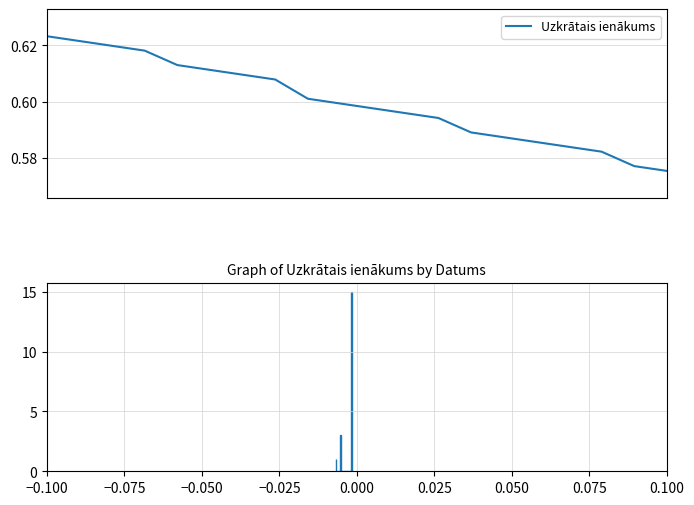

Which category has the lowest value across all series?

19